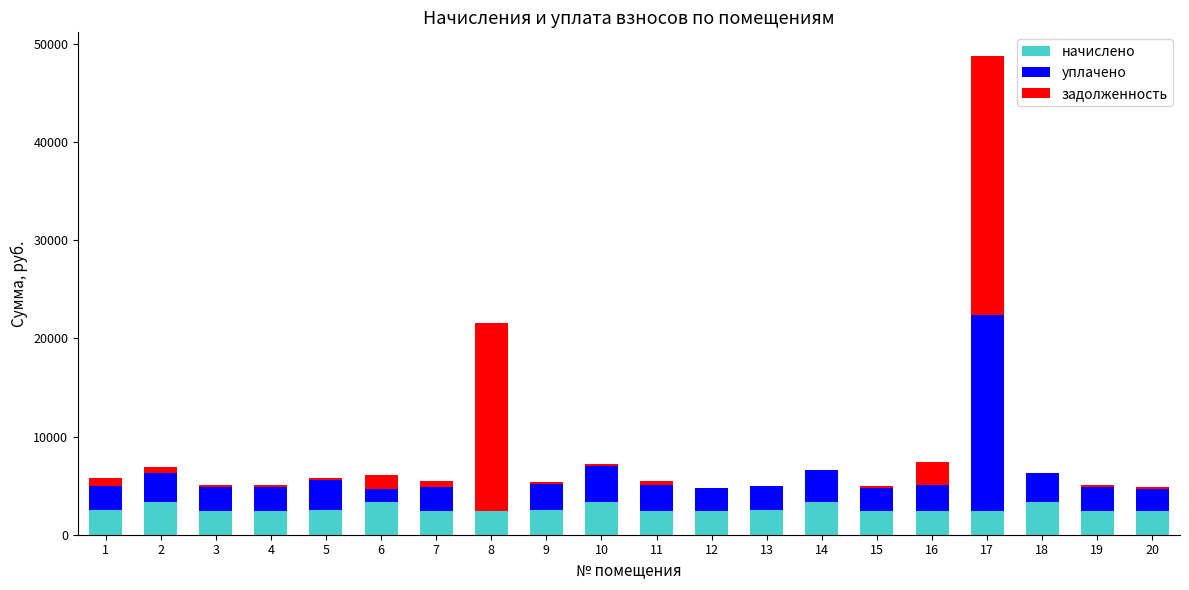

What is the total value across all series at 20?

4829.5